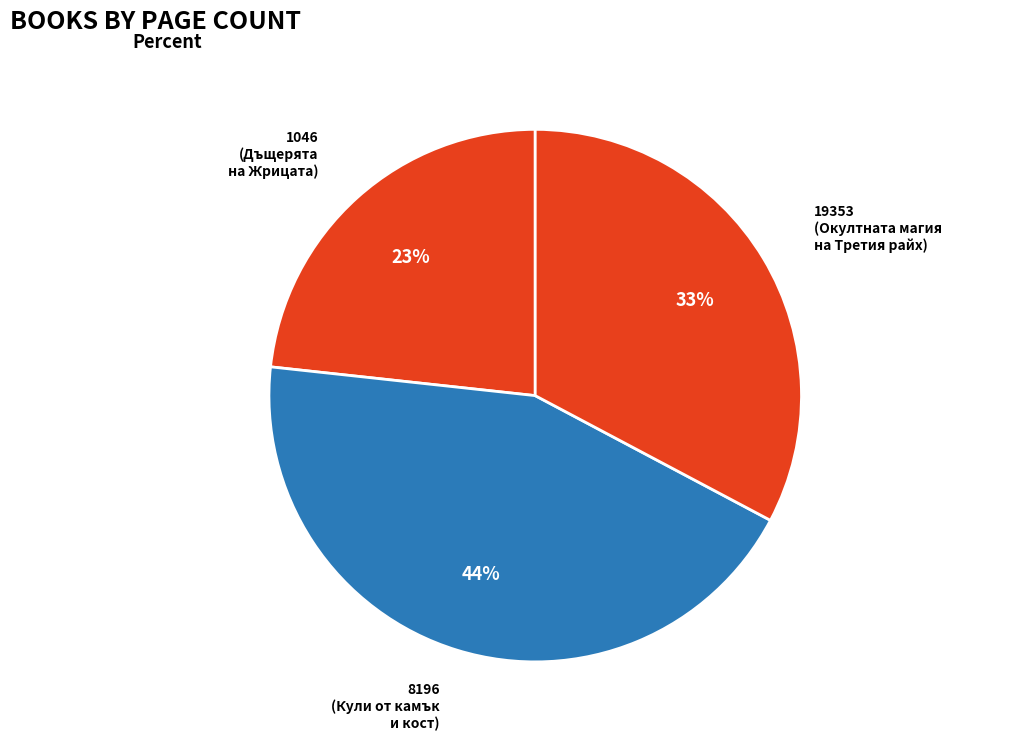

Approximately how many times larger is the value at 1046 (Дъщерята на Жрицата) compared to 19353 (Окултната магия на Третия райх)?

0.7